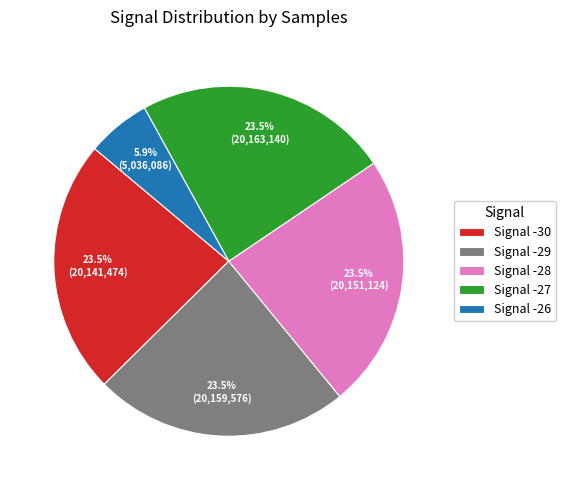

What percentage is NOT represented by Signal -29?

76.5%